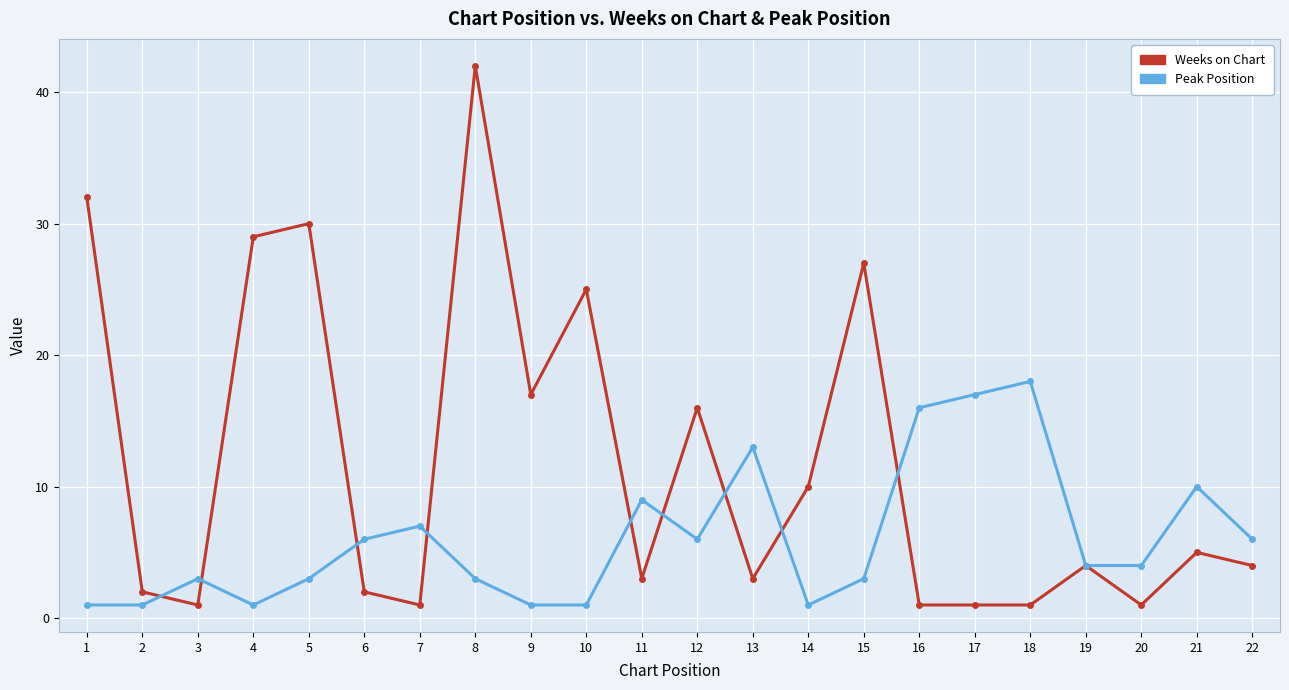

Between 3 and 20, which series saw the biggest shift?

Peak Position